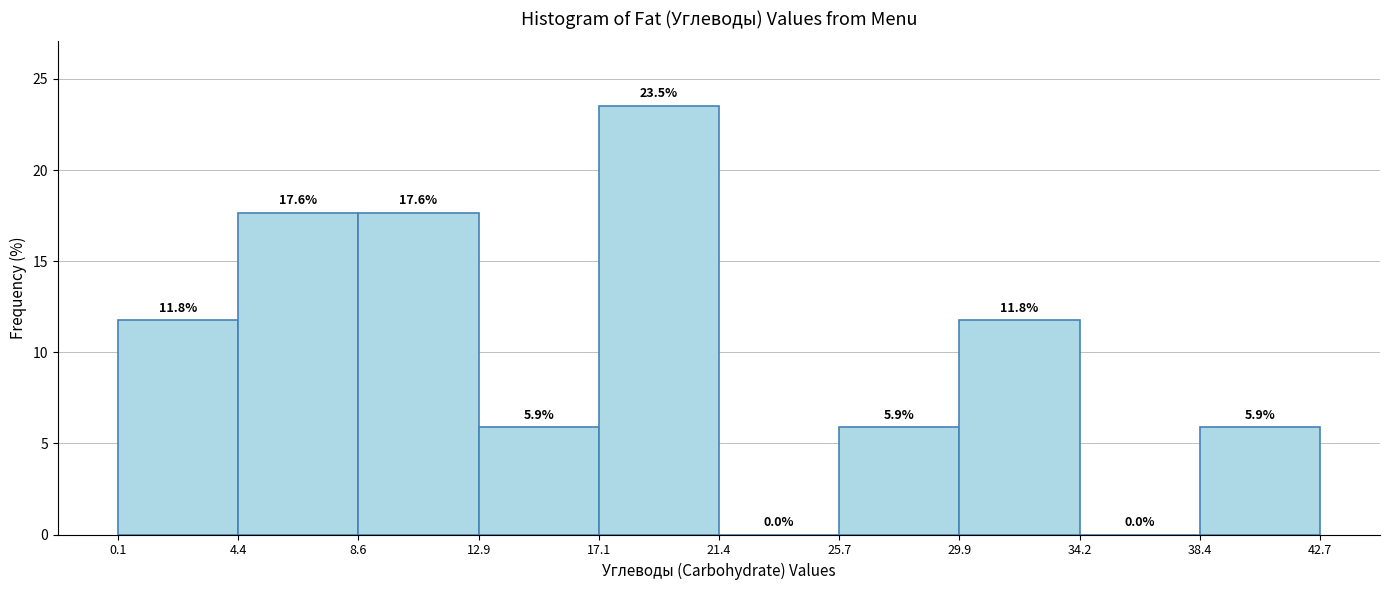

Reading left to right, list every bar in this chart as the range it spans on the x-axis followed by its height.

0.1 to 4.4: 11.8
4.4 to 8.6: 17.6
8.6 to 12.9: 17.6
12.9 to 17.1: 5.9
17.1 to 21.4: 23.5
21.4 to 25.7: 0.0
25.7 to 29.9: 5.9
29.9 to 34.2: 11.8
34.2 to 38.4: 0.0
38.4 to 42.7: 5.9